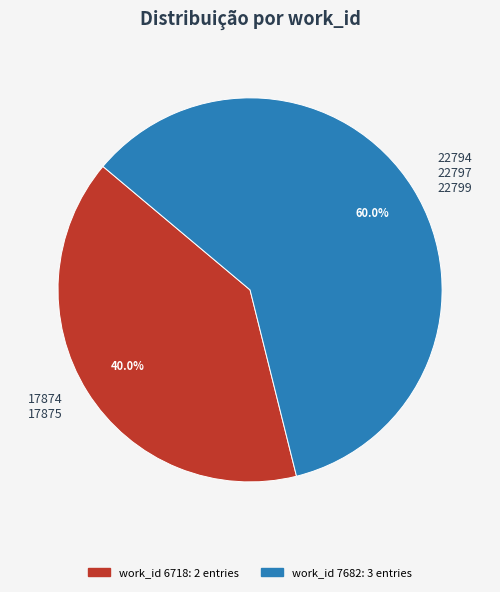

Count the number of slices in the pie.

2